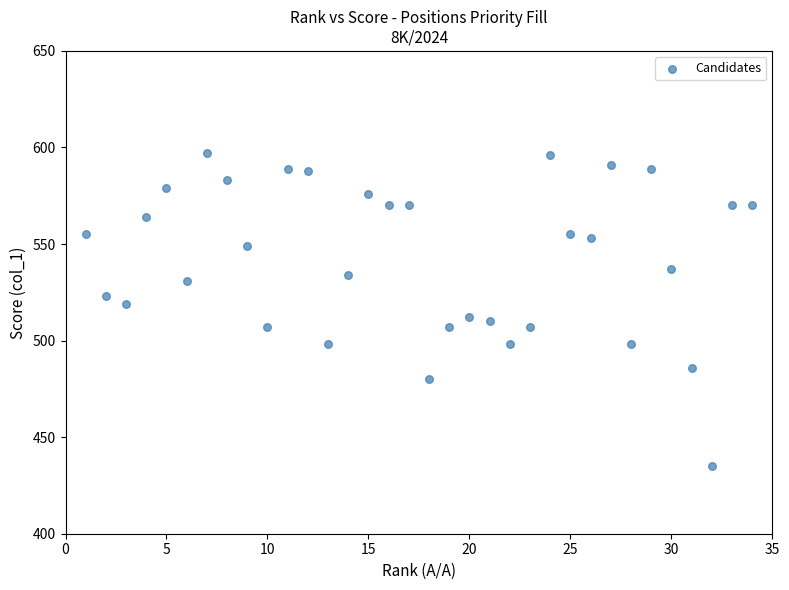

What is the range of X values (max minus min)?

33